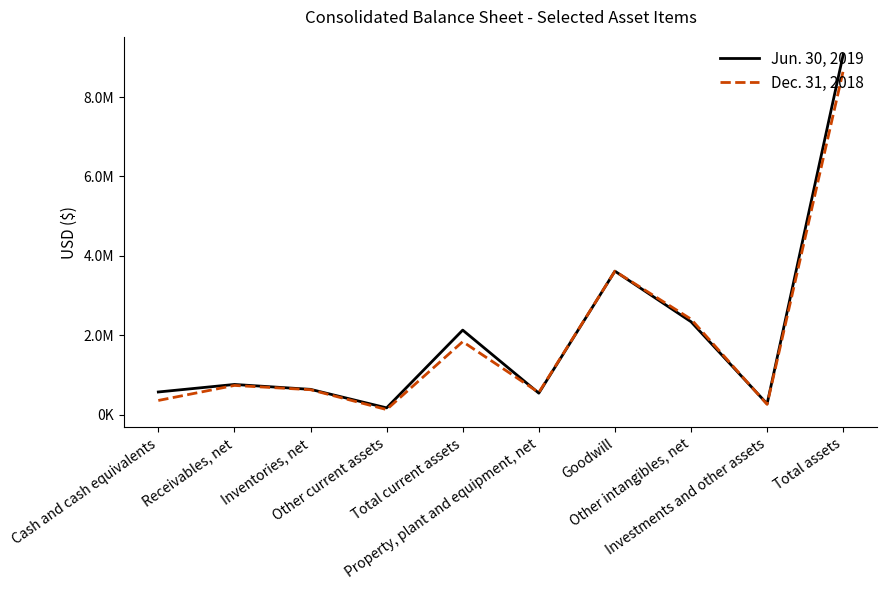

Is this an area chart (filled region under the line)?

No